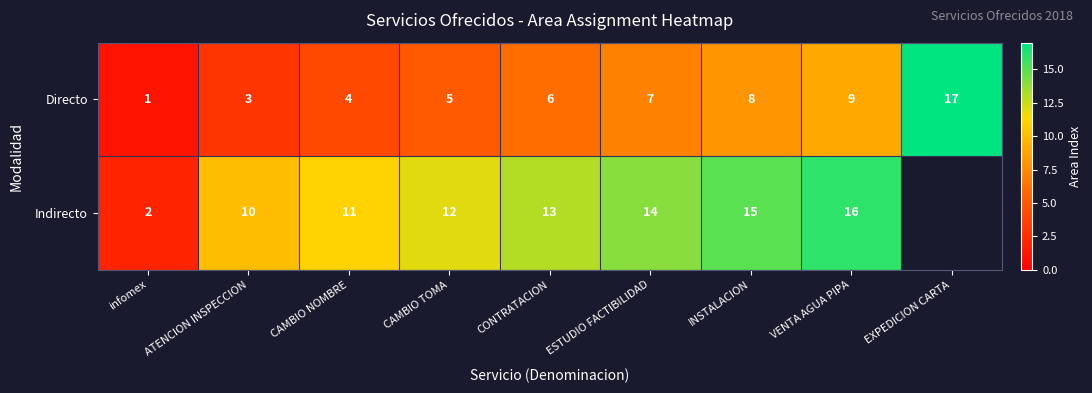

How many data points in Directo are less than 6?

4